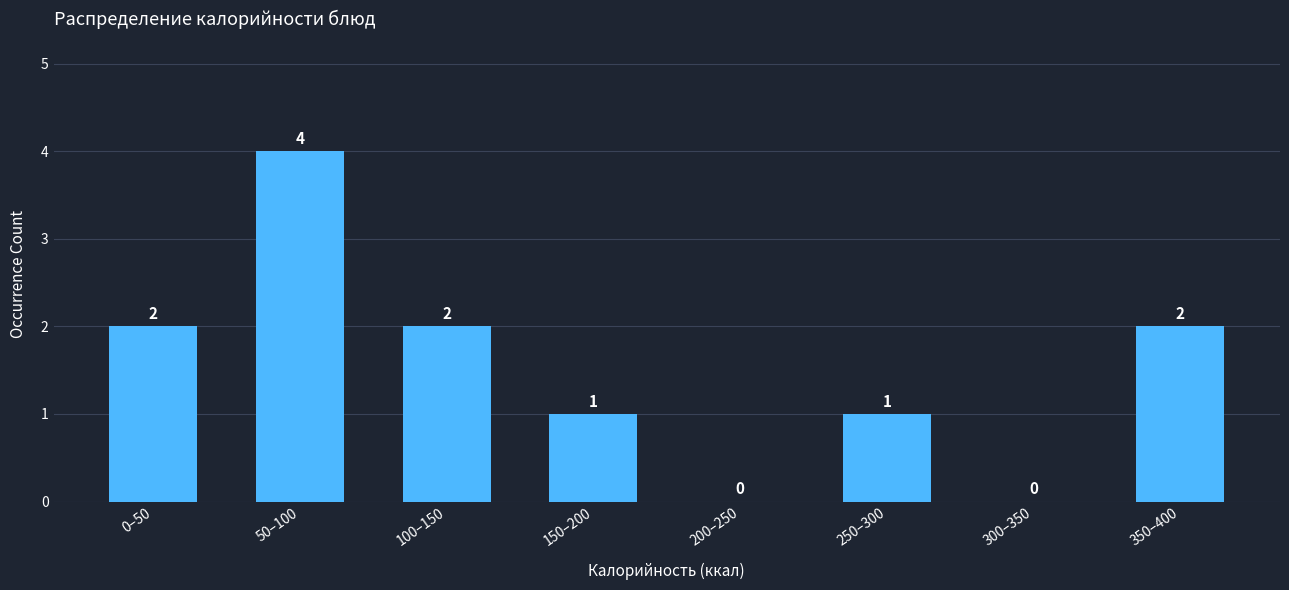

Reading left to right, what are all the values shown in this chart?

0–50=2	50–100=4	100–150=2	150–200=1	200–250=0	250–300=1	300–350=0	350–400=2